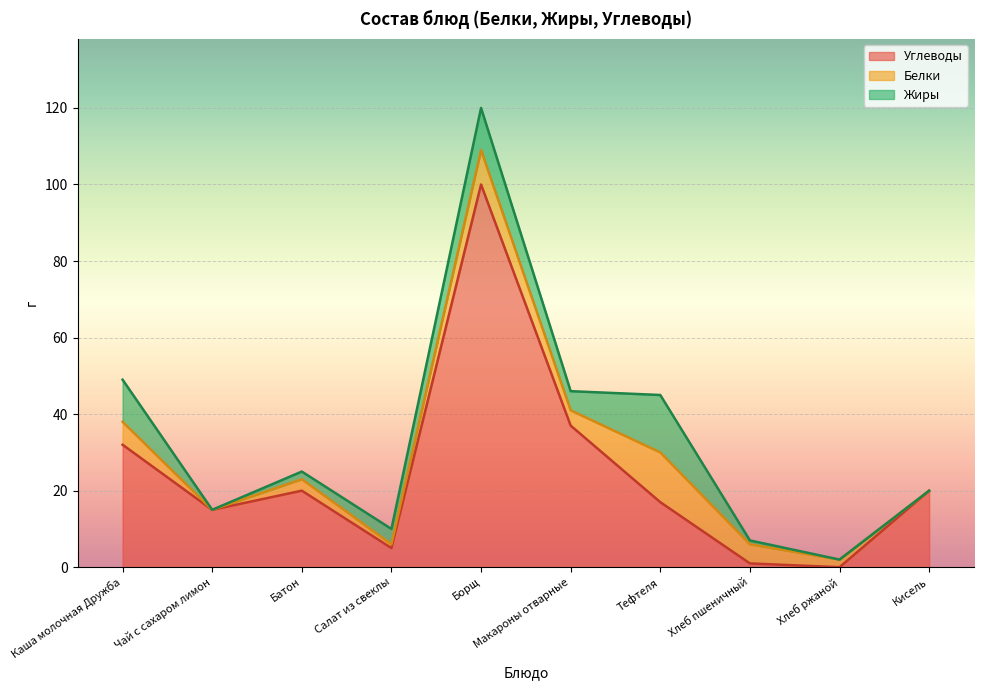

True or false: Жиры has a value of -5 at Кисель.

False